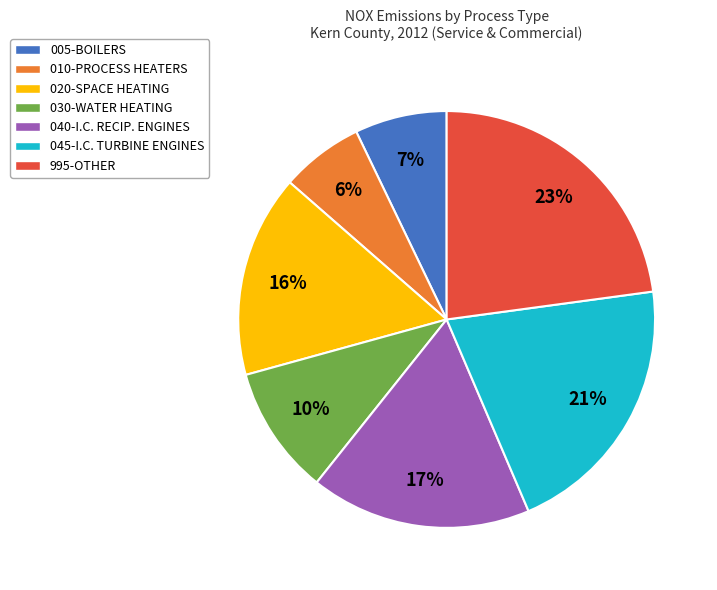

To the nearest percent, what is the combined percentage of 995-OTHER and 010-PROCESS HEATERS?

29%